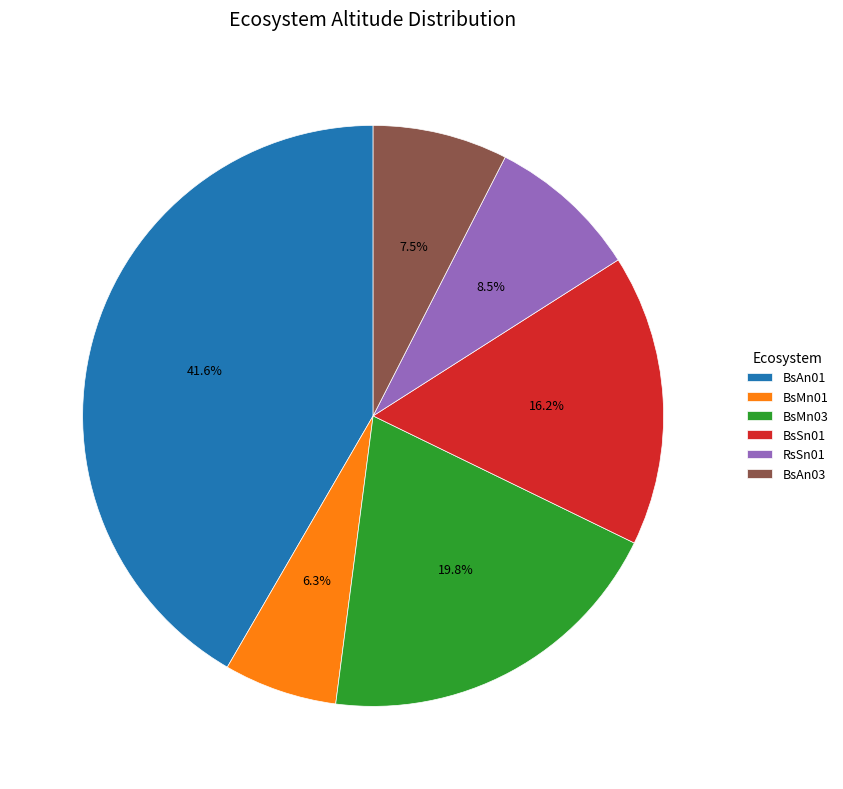

Does BsAn03 account for over 50% of the chart?

No